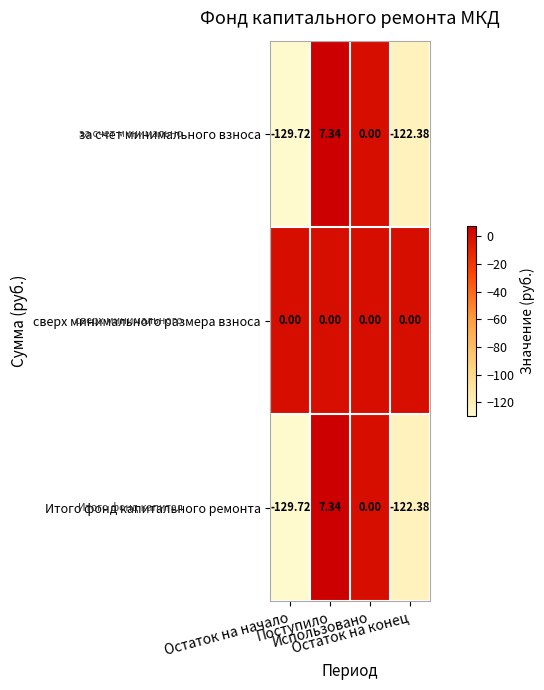

Which series has the largest total across all categories?

сверх минимального размера взноса